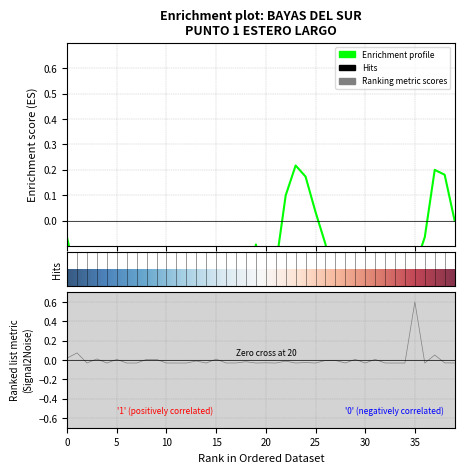

What is the difference between the maximum and minimum values?

0.6